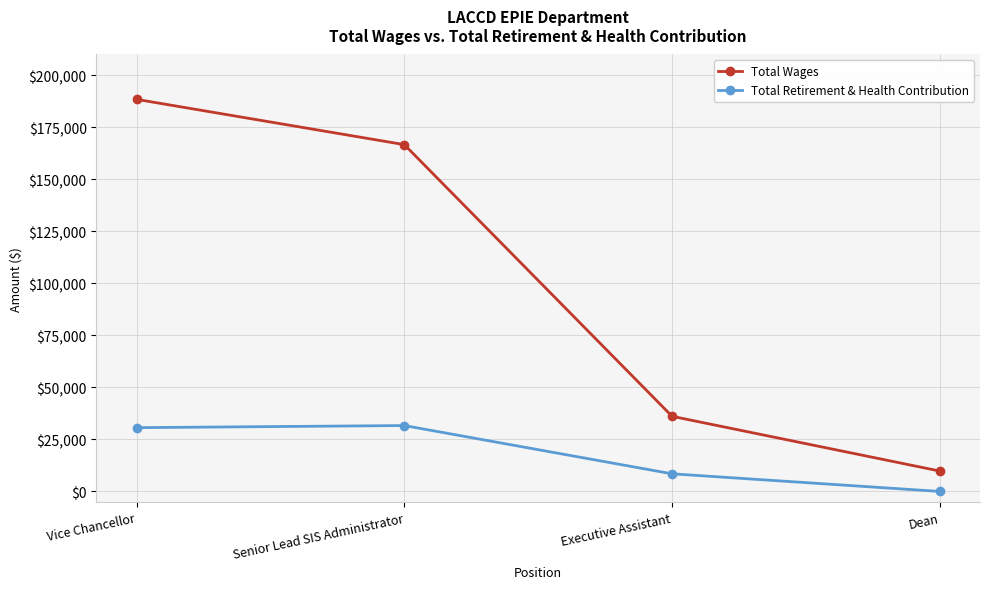

What is the approximate value of Total Retirement & Health Contribution at Executive Assistant, to the nearest 50?

8500